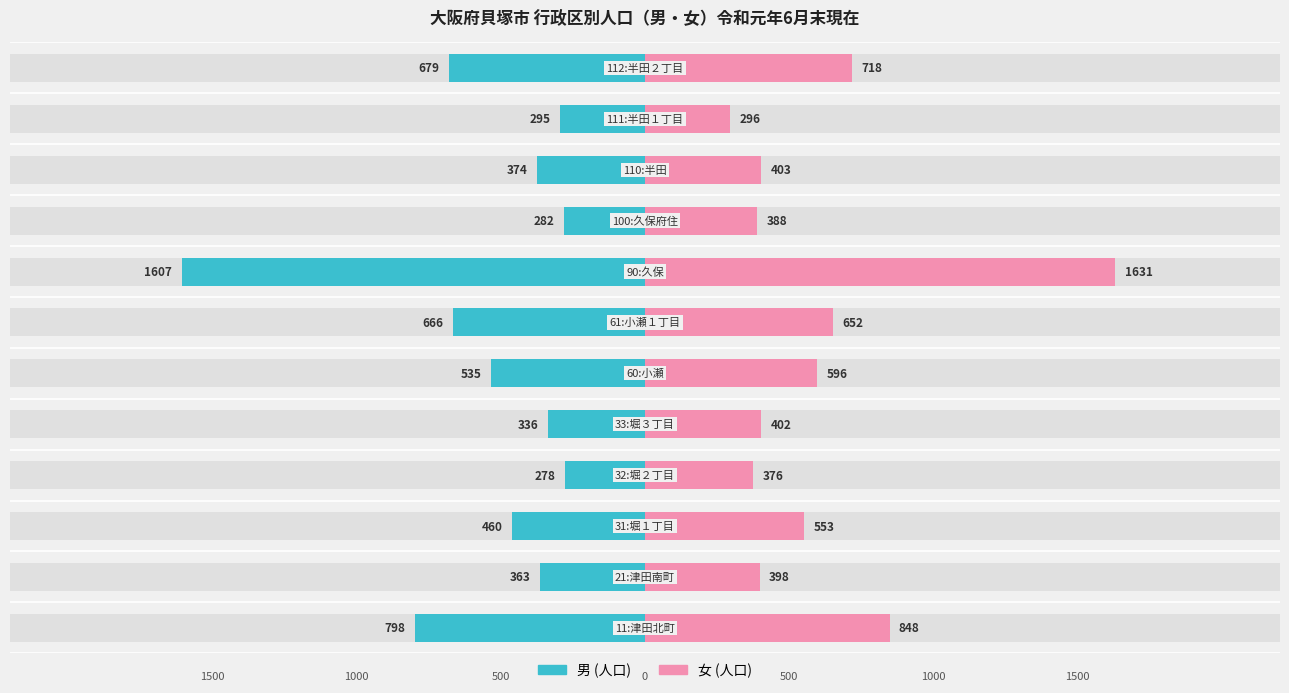

Is it true that 男 (人口) equals -664 at 9?

False